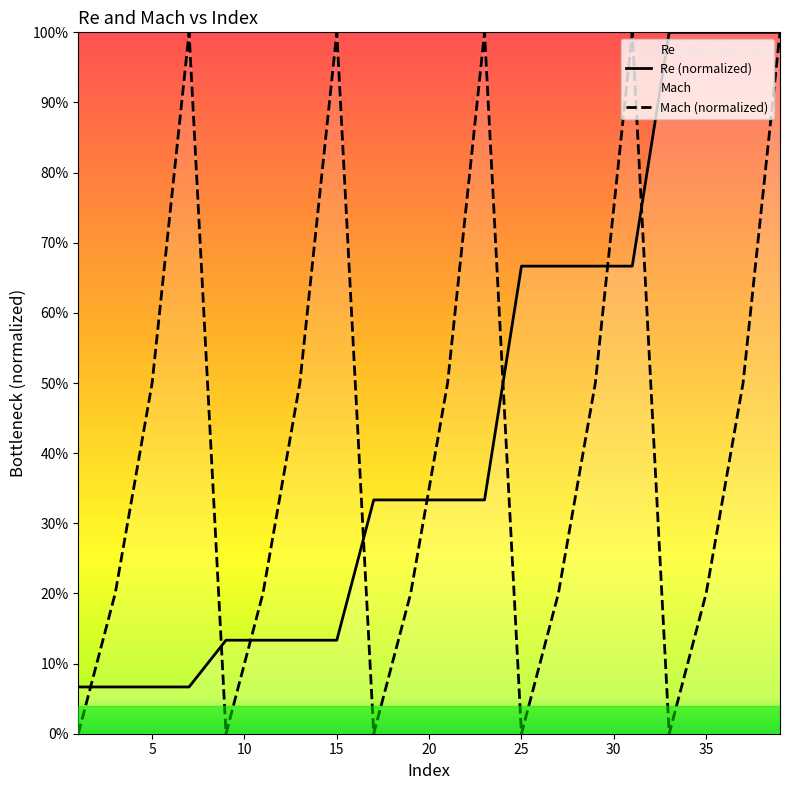

Does the chart display data point markers on the line(s)?

No